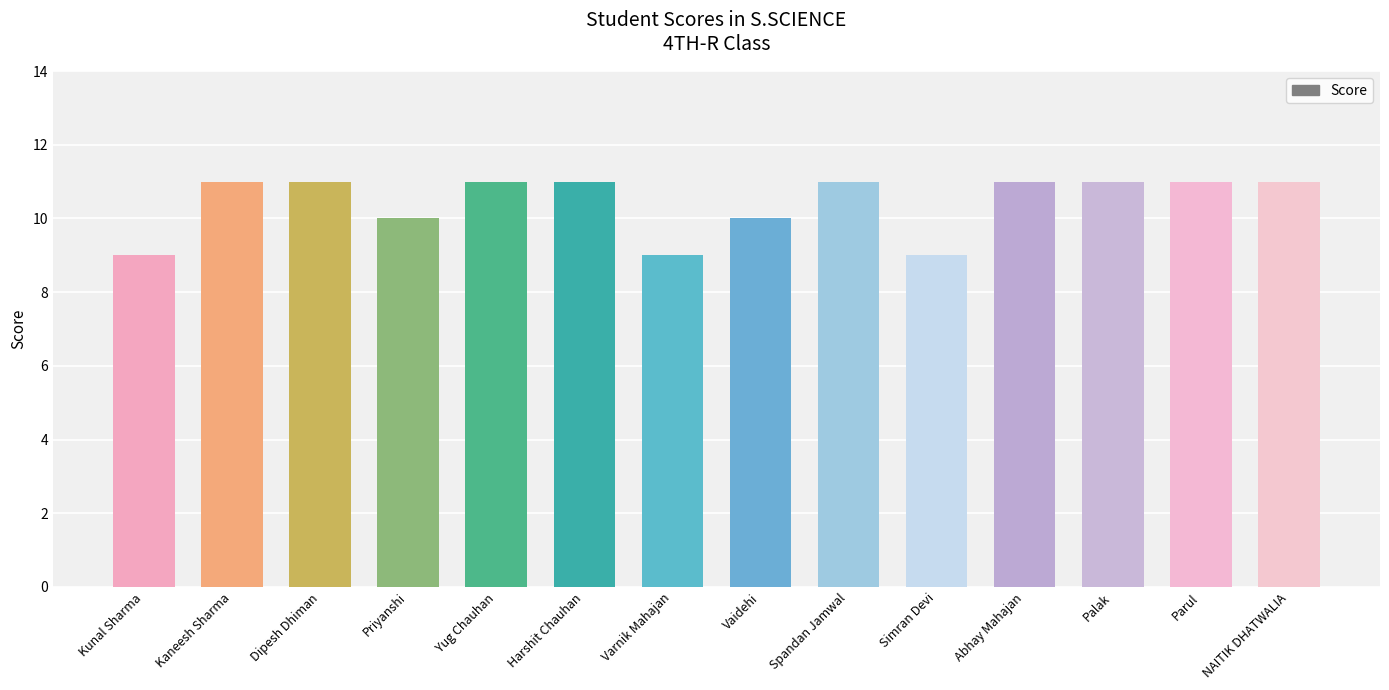

Approximately how many times larger is the value at Abhay Mahajan compared to Varnik Mahajan?

1.2